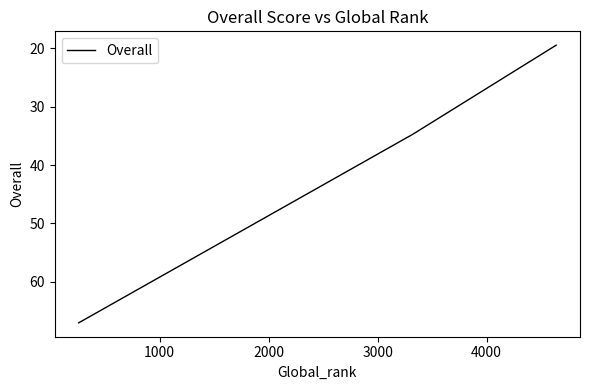

Does the chart display data point markers on the line(s)?

No